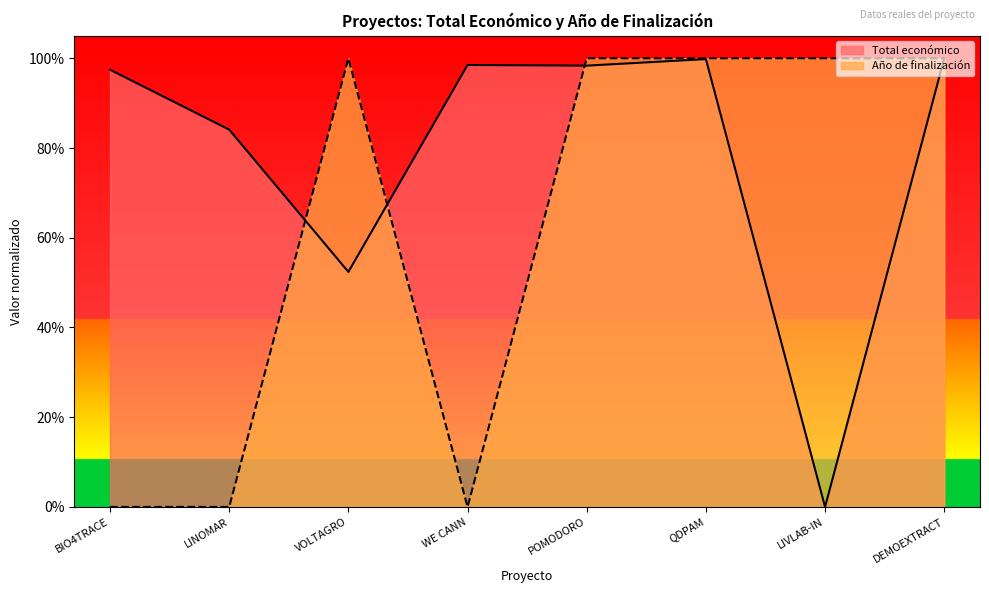

Is the value of Año de finalización at VOLTAGRO greater than the value of Total económico at POMODORO?

Yes